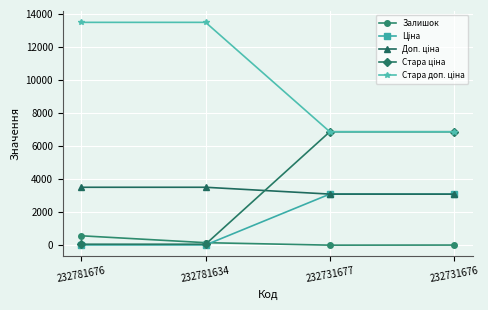

At how many categories does at least one series exceed 5754?

4